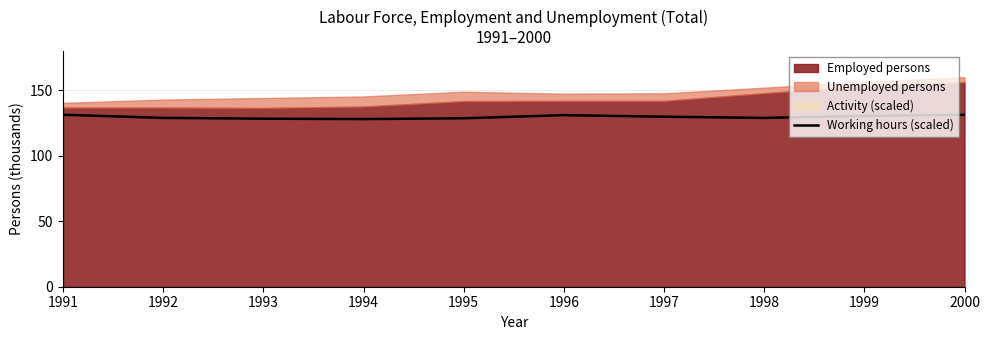

At which category does the chart reach its minimum across all series?

1994